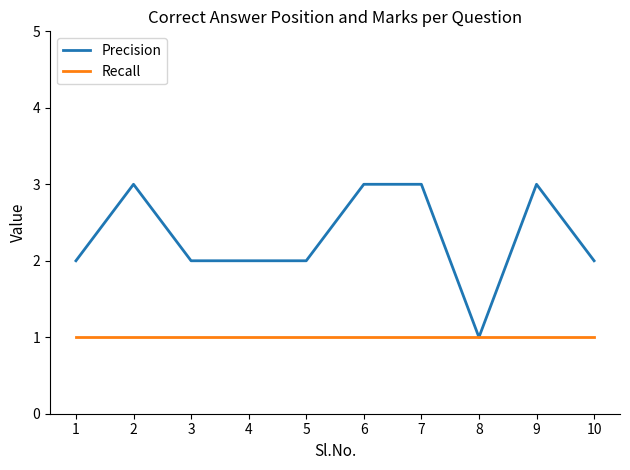

List the series in order of their peak value, lowest first.

Recall, Precision